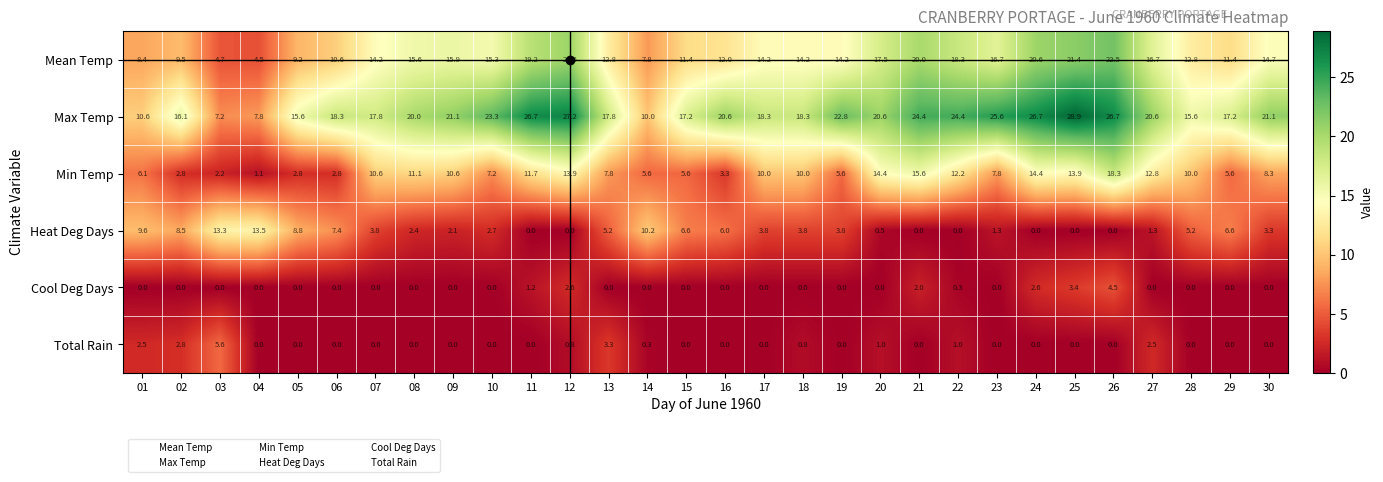

Read the Max Temp value at 19.

22.8